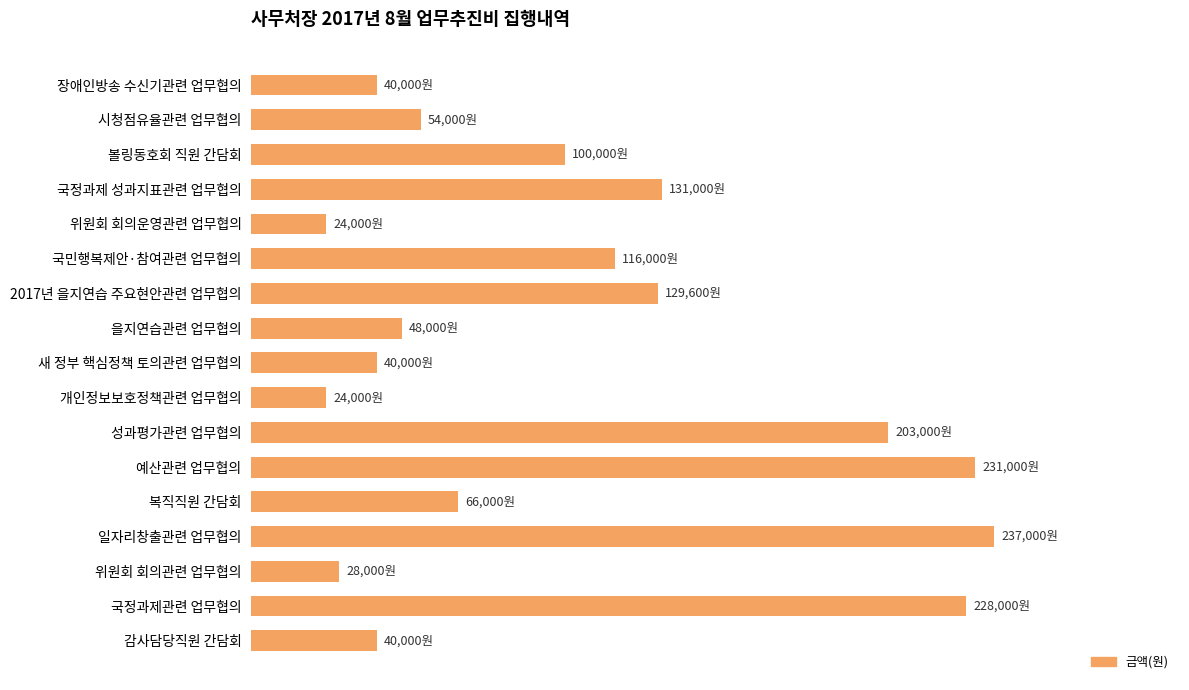

Does the chart contain any negative values?

No